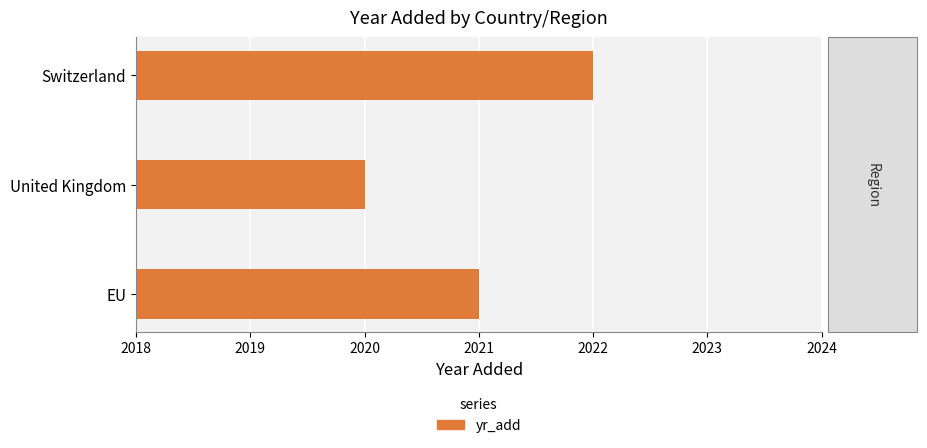

What is the label of the 3rd bar from the top?

EU